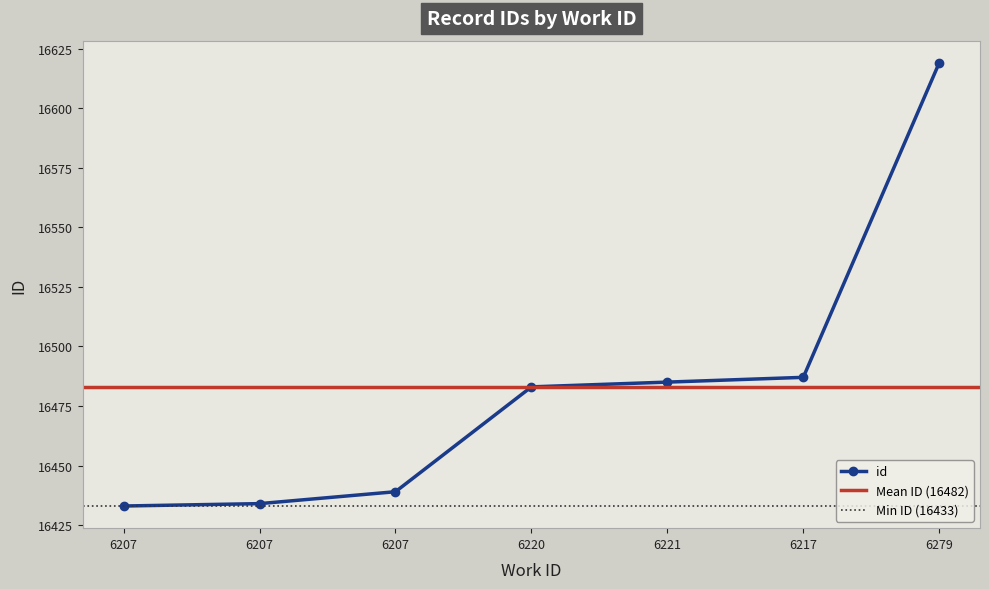

Reading left to right, transcribe all the data shown in this chart.

6207=16433	6207=16434	6207=16439	6220=16483	6221=16485	6217=16487	6279=16619